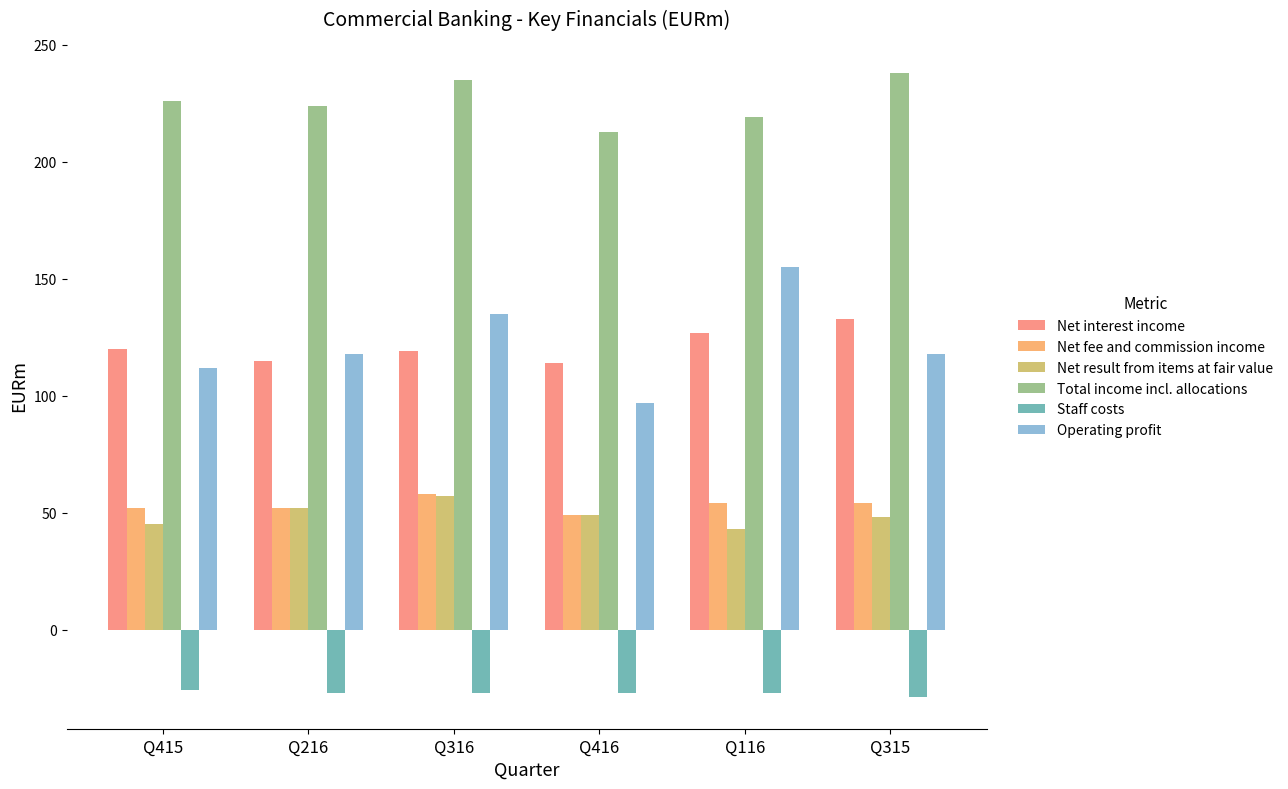

Are the bars horizontal?

No